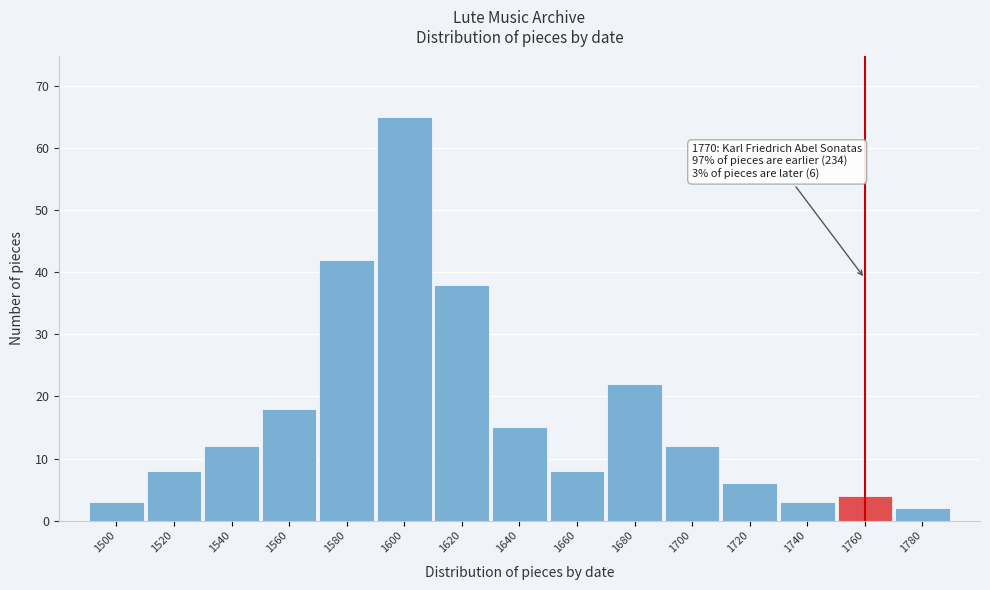

Reading right to left, transcribe all the data shown in this chart.

1780=2	1760=4	1740=3	1720=6	1700=12	1680=22	1660=8	1640=15	1620=38	1600=65	1580=42	1560=18	1540=12	1520=8	1500=3